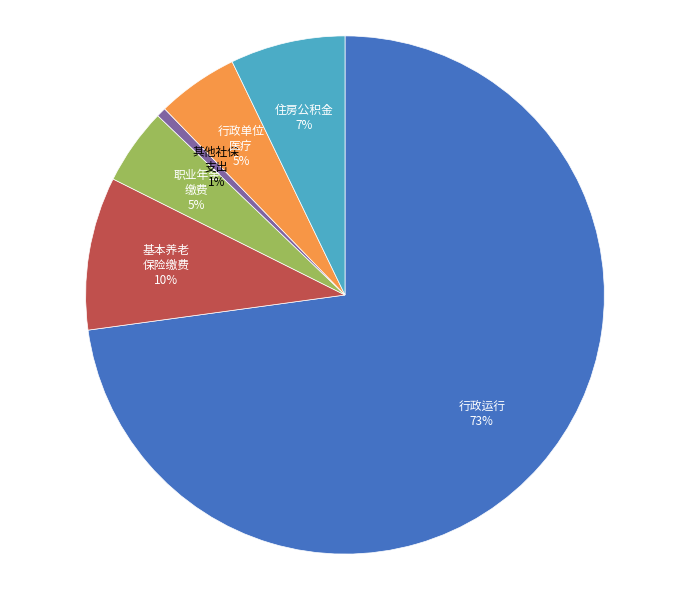

Does any single category account for the majority?

Yes